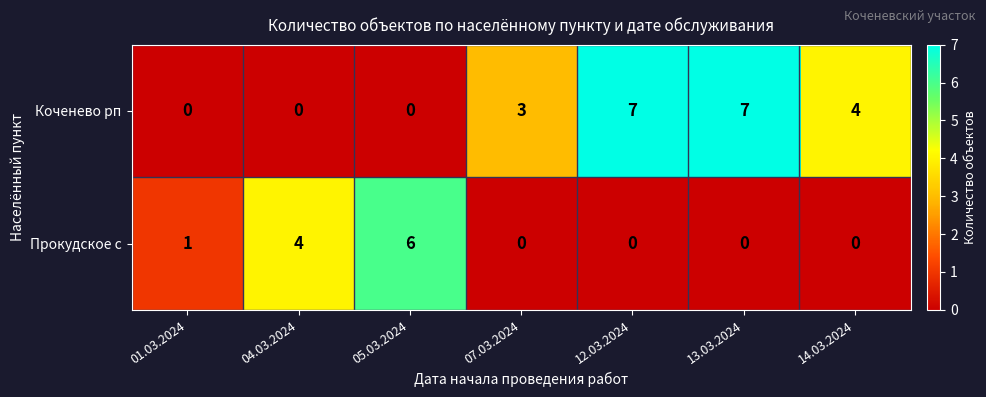

Reading left to right, what are all the values shown in this chart?

Коченево рп: 0	0	0	3	7	7	4
Прокудское с: 1	4	6	0	0	0	0